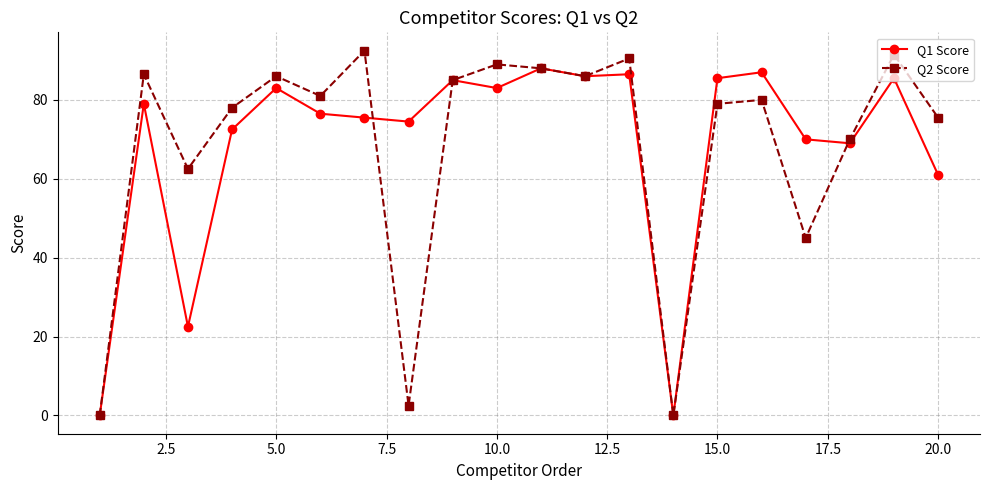

Which series has the largest range (max minus min)?

Q2 Score